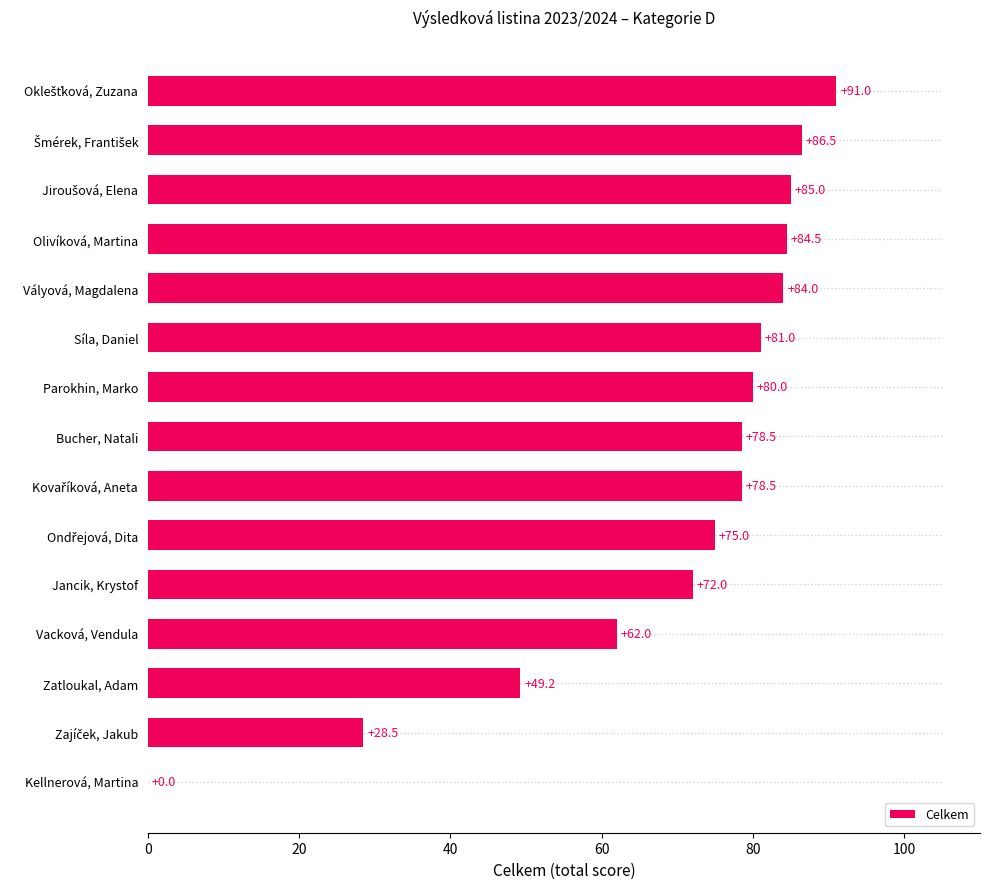

What is the change in value from Síla, Daniel to Vályová, Magdalena?

+3.0